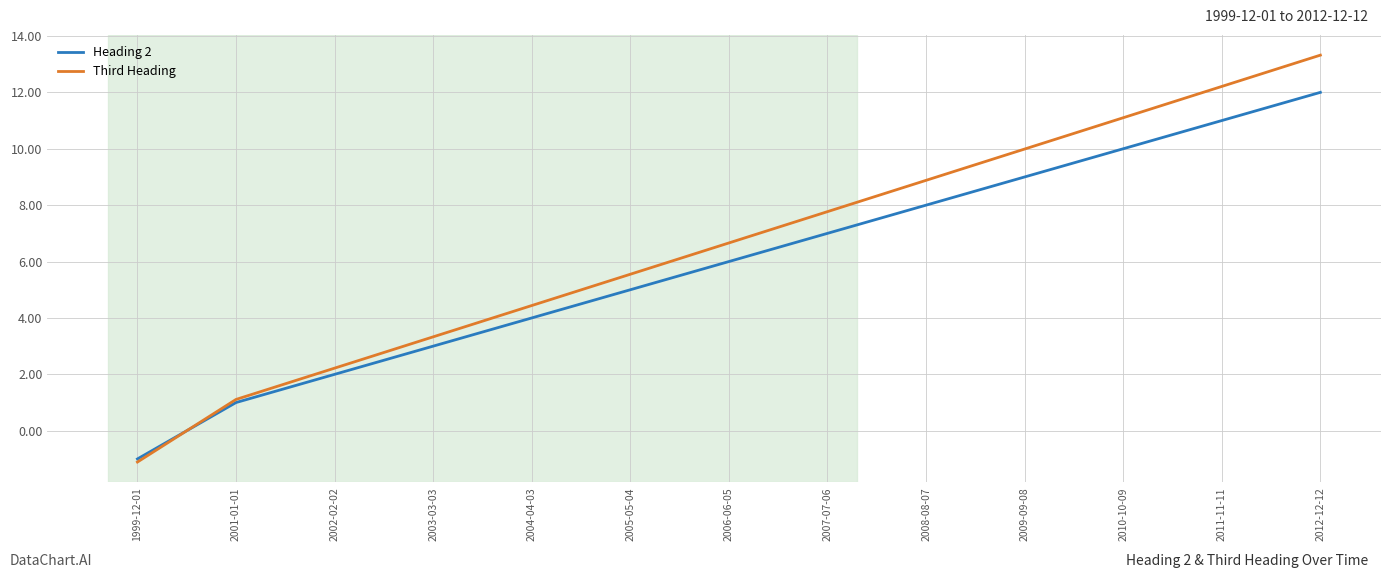

What is the maximum value shown in the chart?

13.3